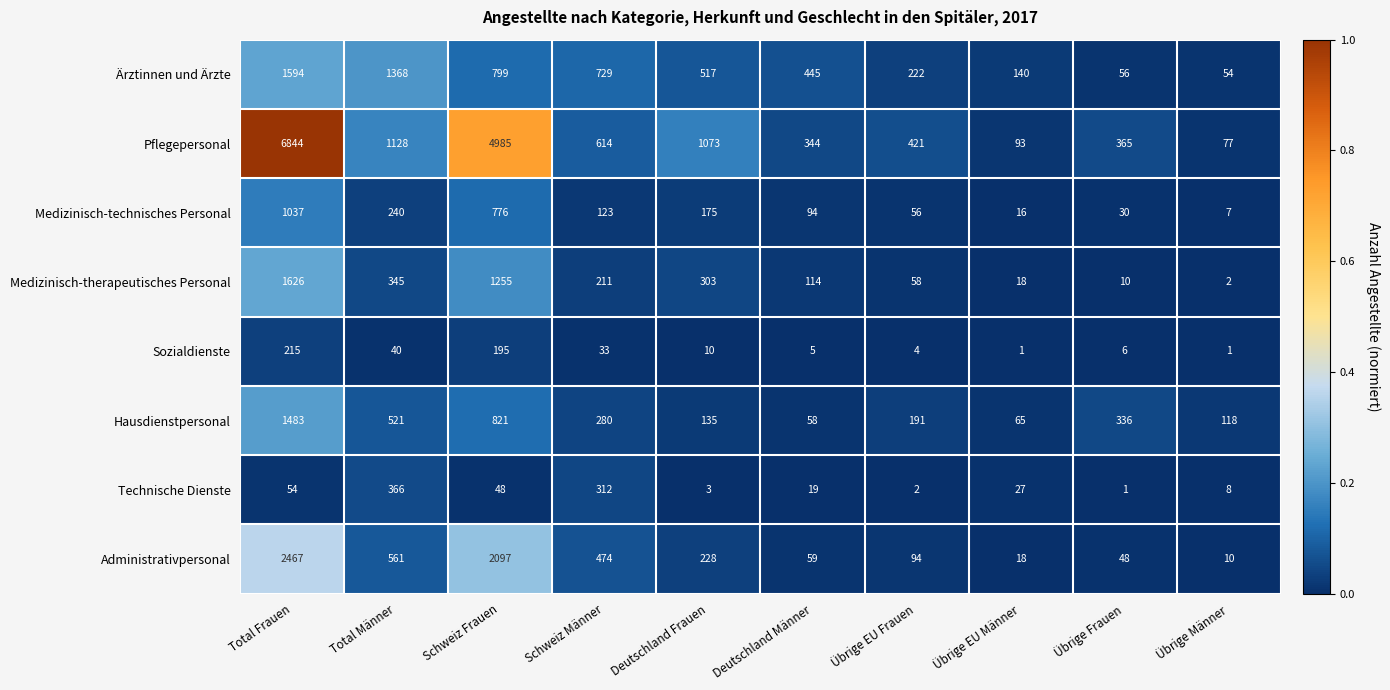

True or false: Pflegepersonal has a value of 137 at Übrige Männer.

False